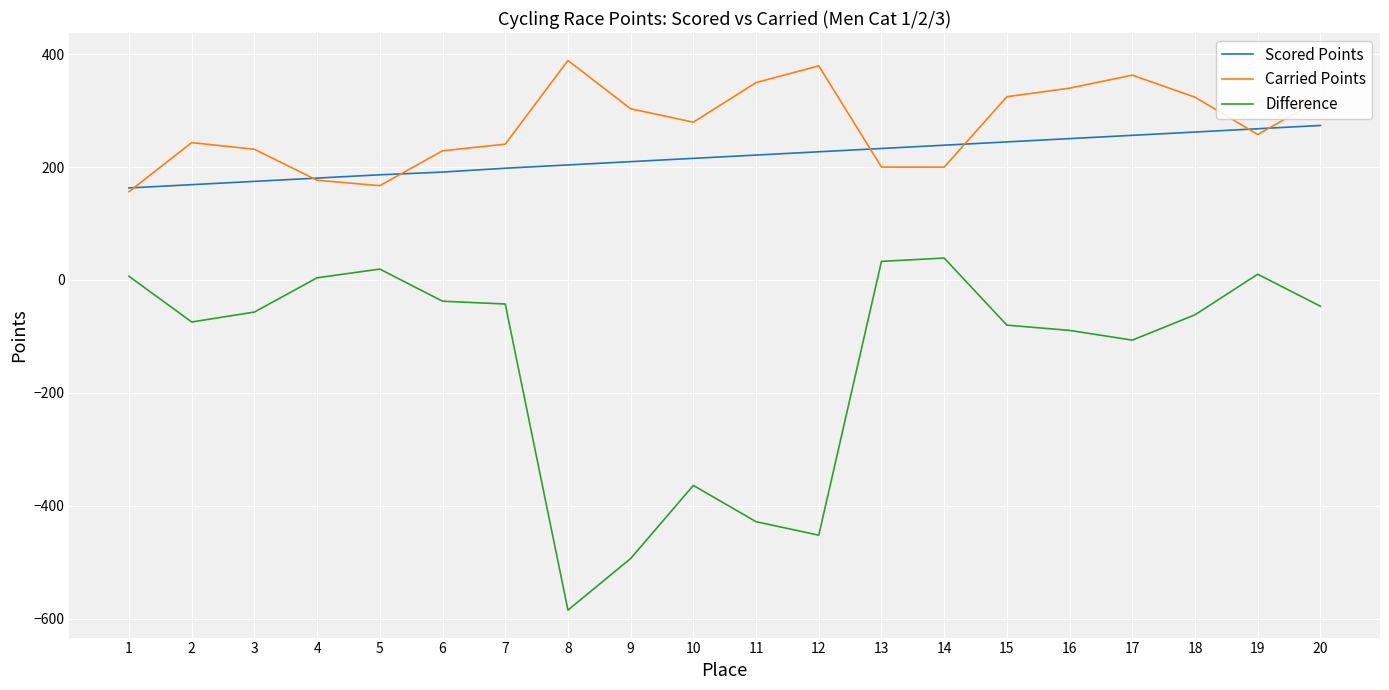

Is the value of Difference at 19 greater than the value of Scored Points at 19?

No